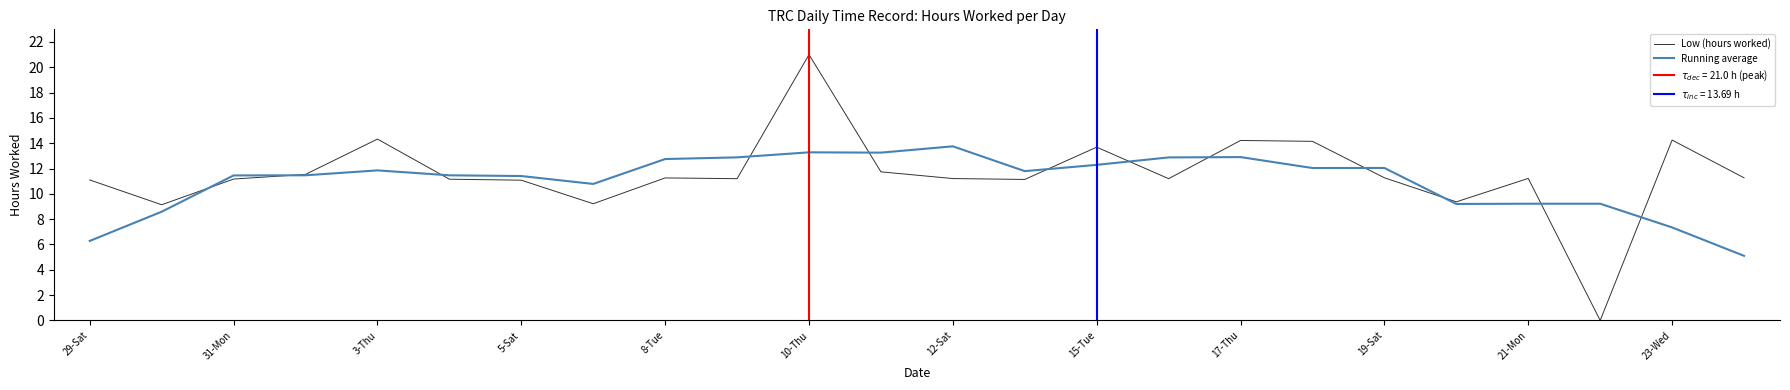

How many interior local peaks does the Low (hours worked) series have?

7